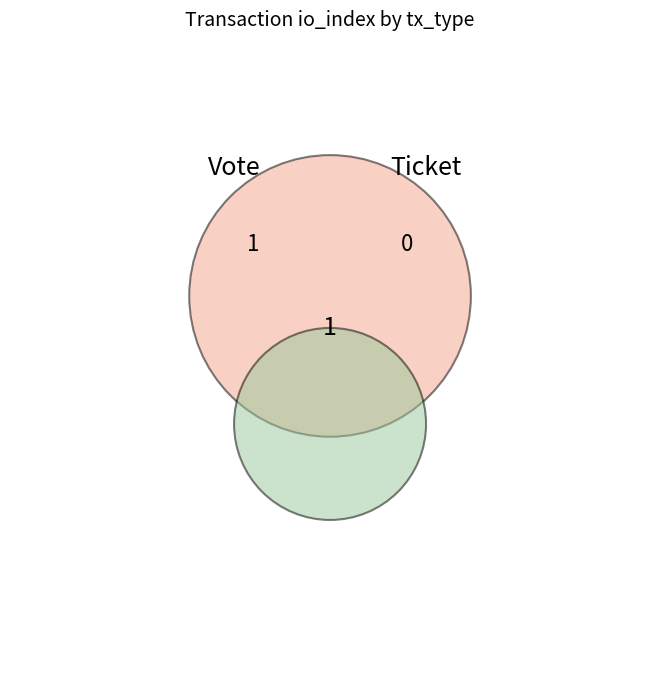

Does Ticket represent more than half of the total?

No